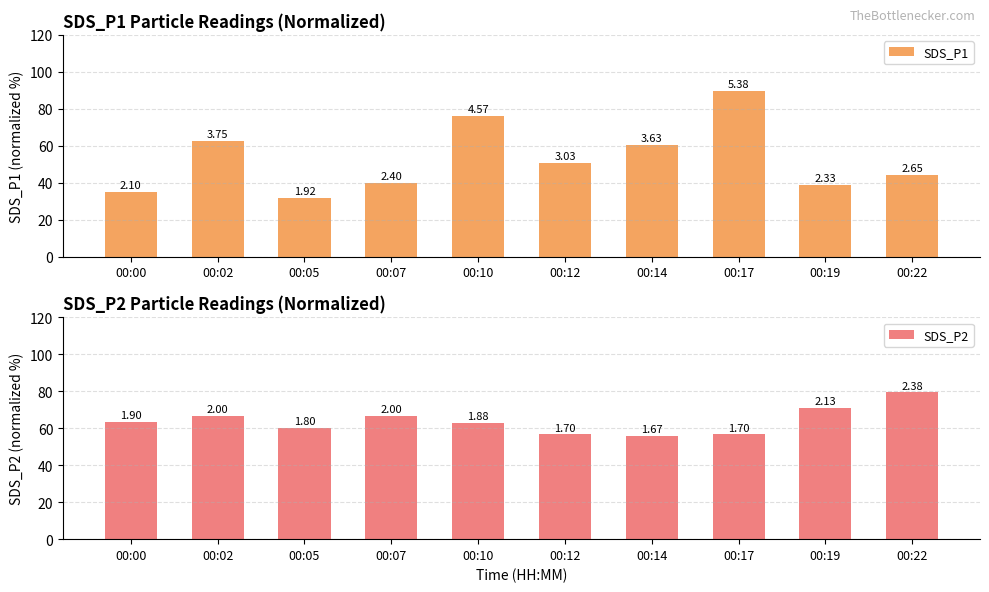

How many data points does each series have?

10